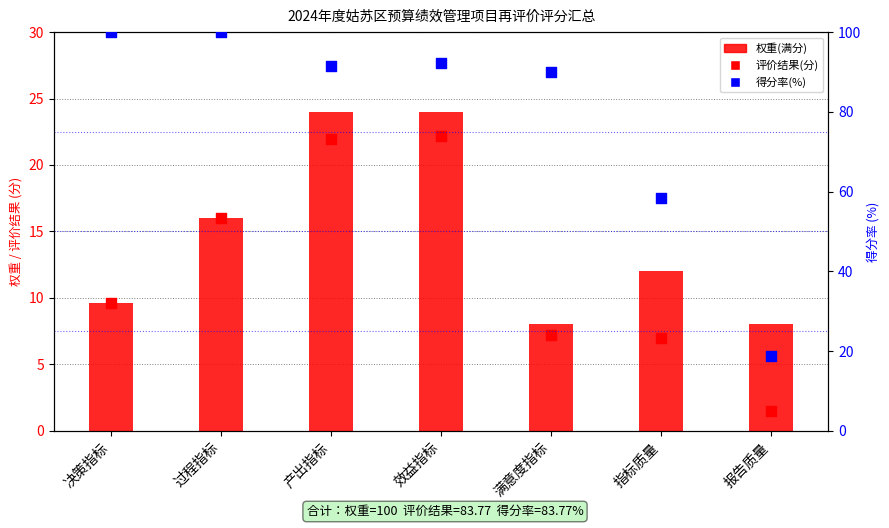

At which category is the sum across all series the highest?

效益指标